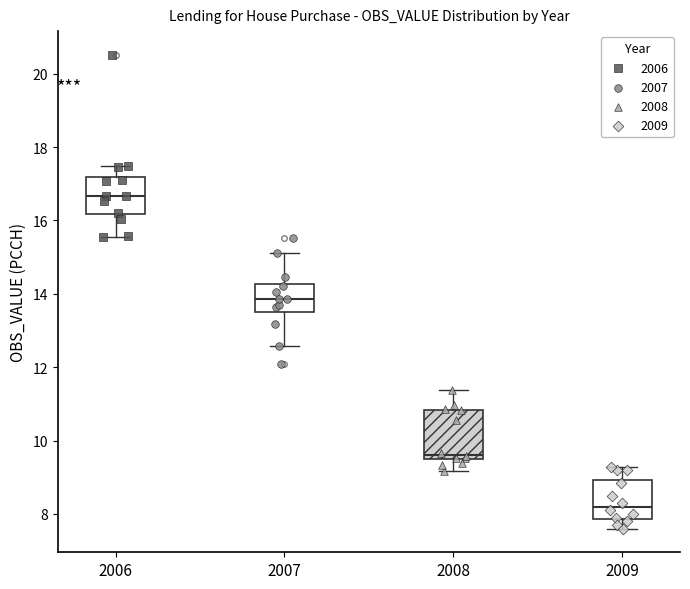

Comparing the boxes themselves (not the whiskers), which one is the tallest?

2008